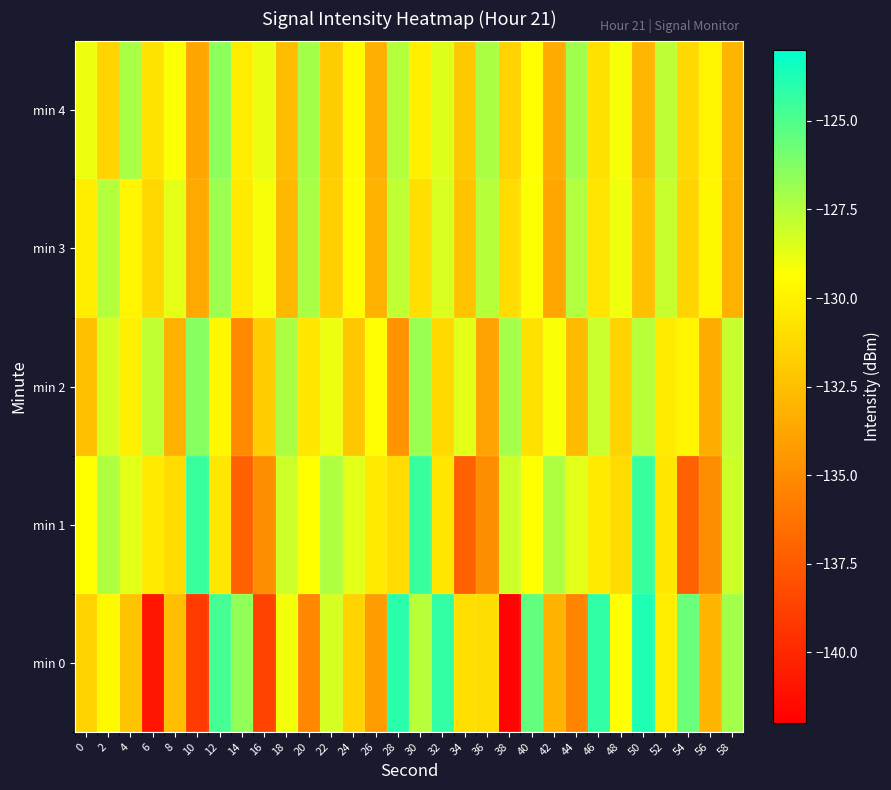

What is the maximum value shown in the chart?

-123.7